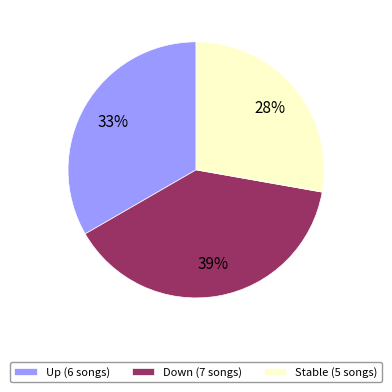

Between Down (7 songs) and Stable (5 songs), which is larger?

Down (7 songs)